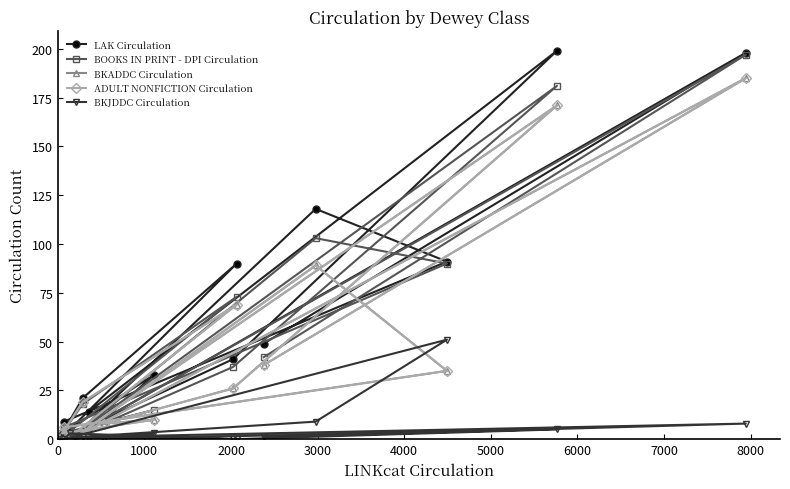

True or false: BOOKS IN PRINT - DPI Circulation and LAK Circulation intersect in this chart.

False